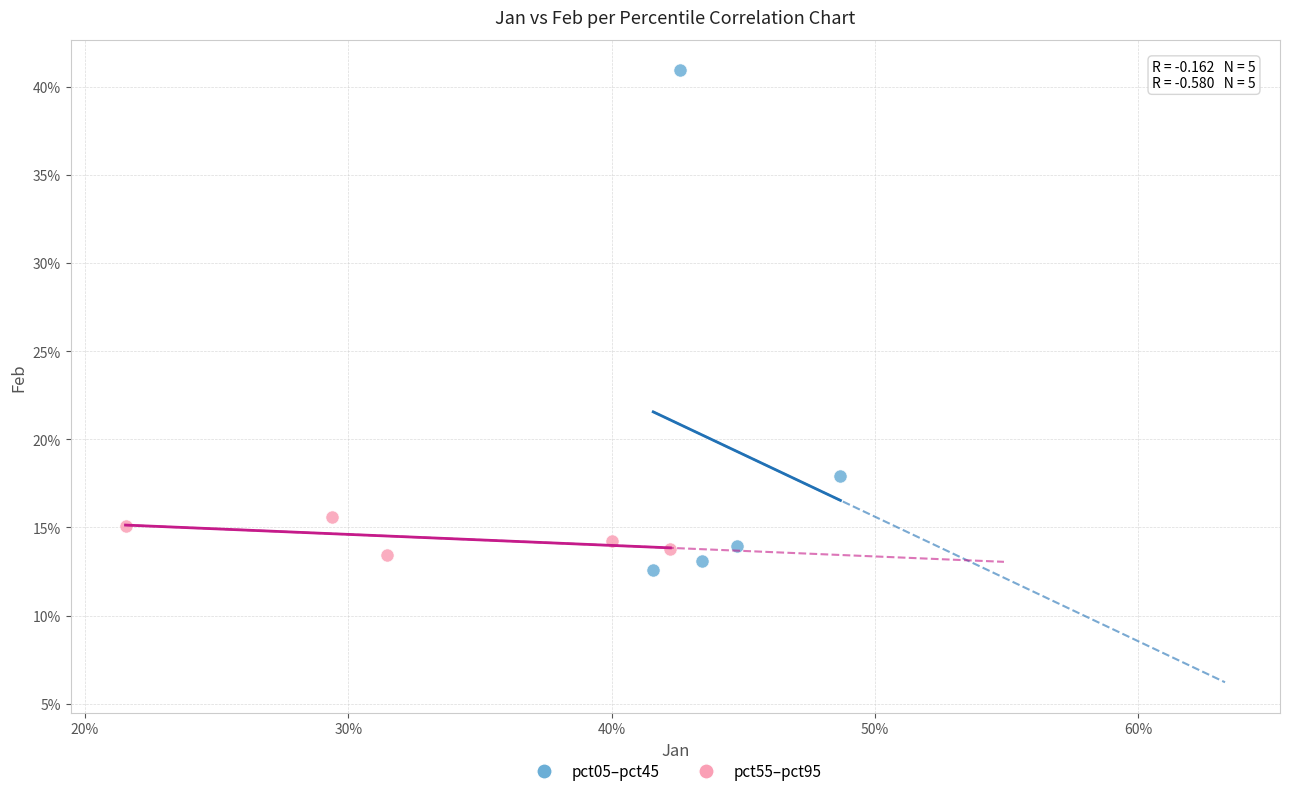

What are all the series names shown in the legend?

pct05–pct45, pct55–pct95